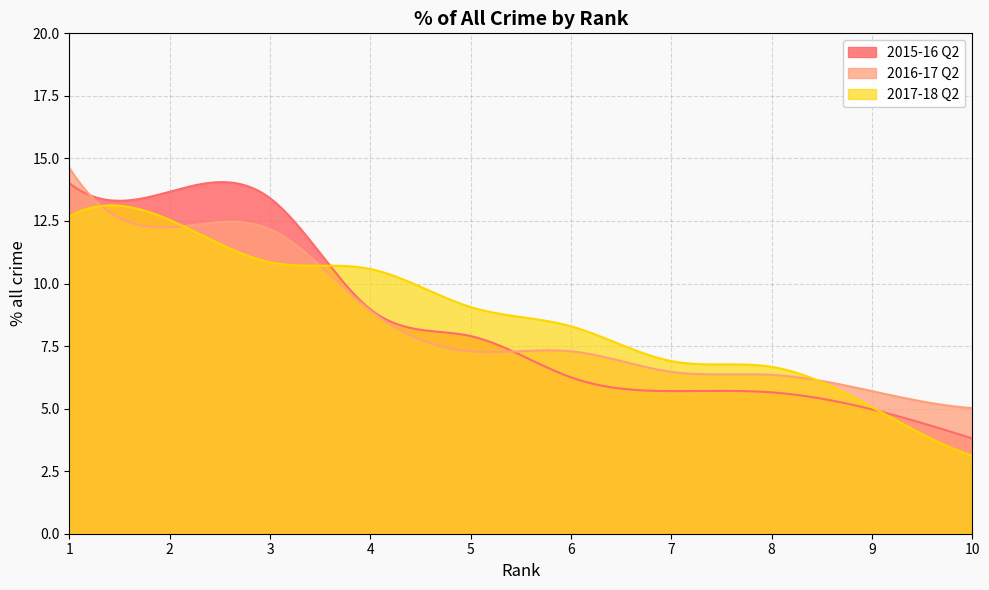

True or false: 2015-16 Q2 has more than 2 points higher than both neighbors.

False